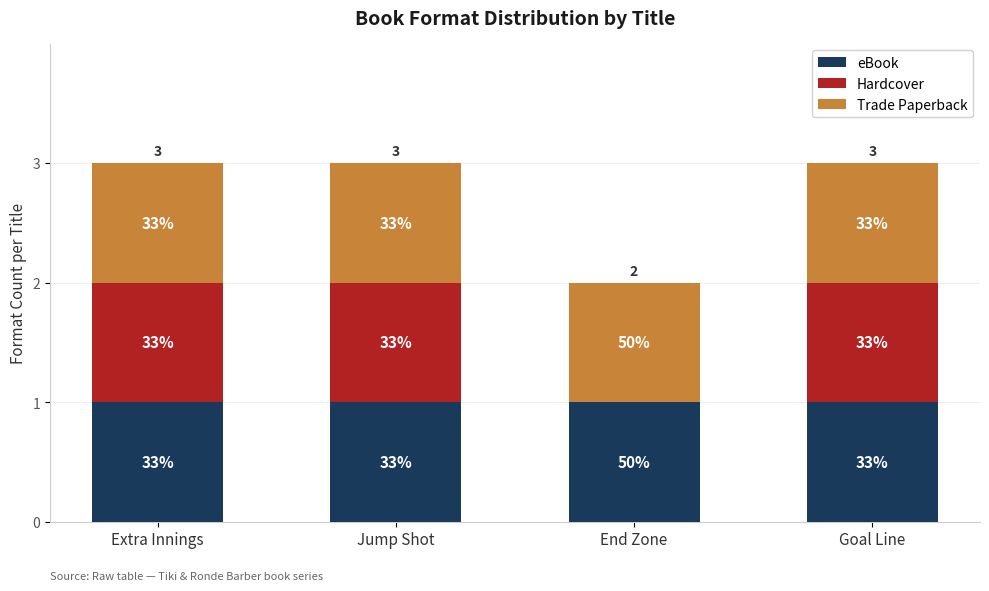

At which category is the sum across all series the highest?

Extra Innings